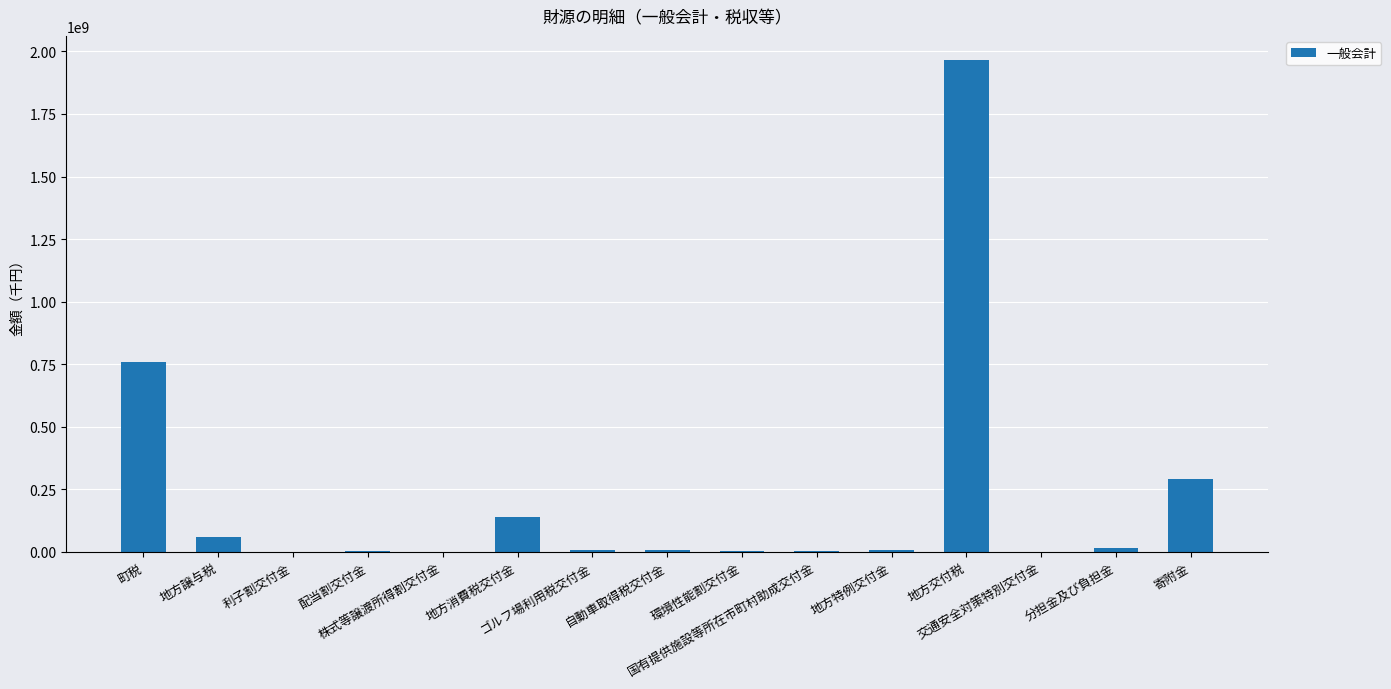

What is the sum of all values?

3253215146